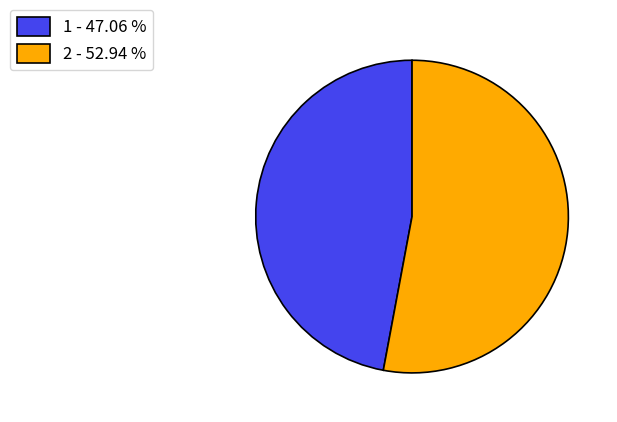

Approximately how many times larger is the value at 1 compared to 2?

0.9